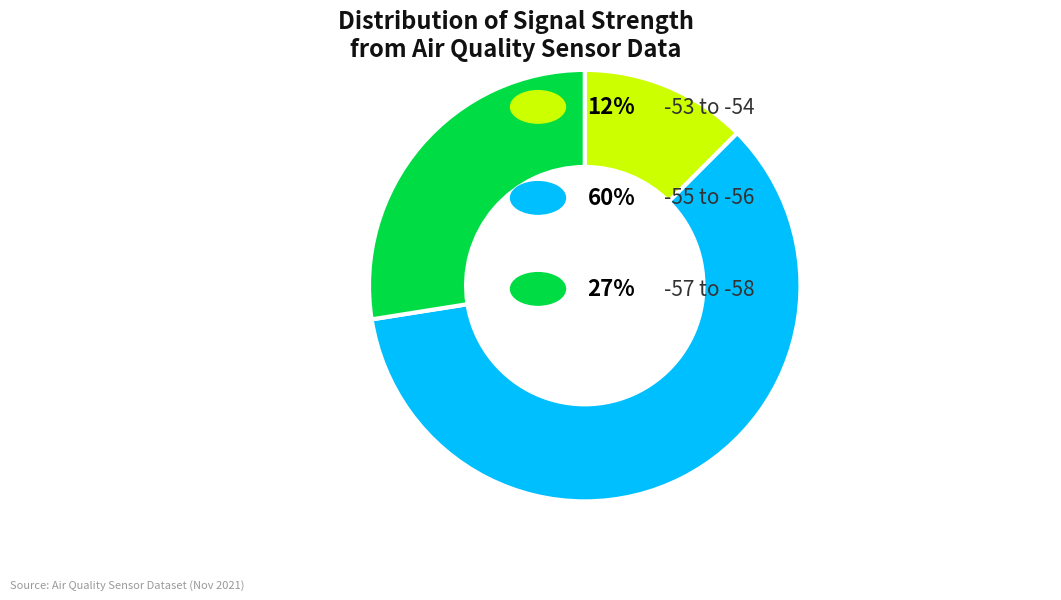

Does any single category account for the majority?

Yes